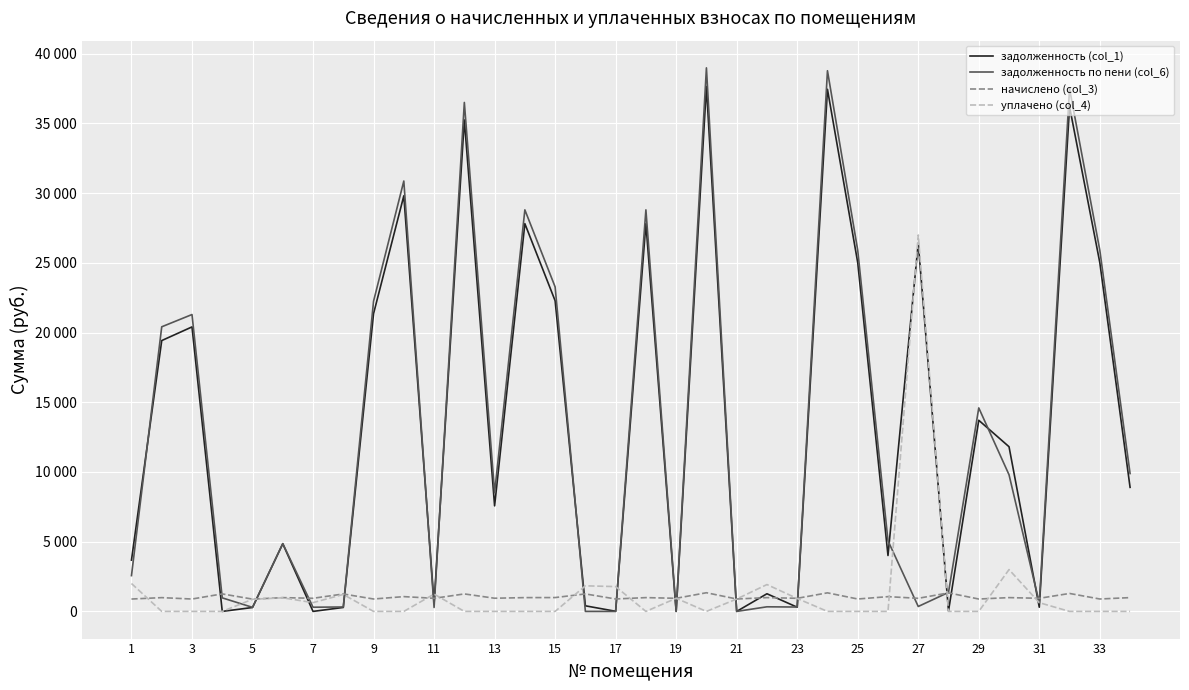

What is the difference between the maximum and second lowest values in the уплачено (col_4) series?

27000.0